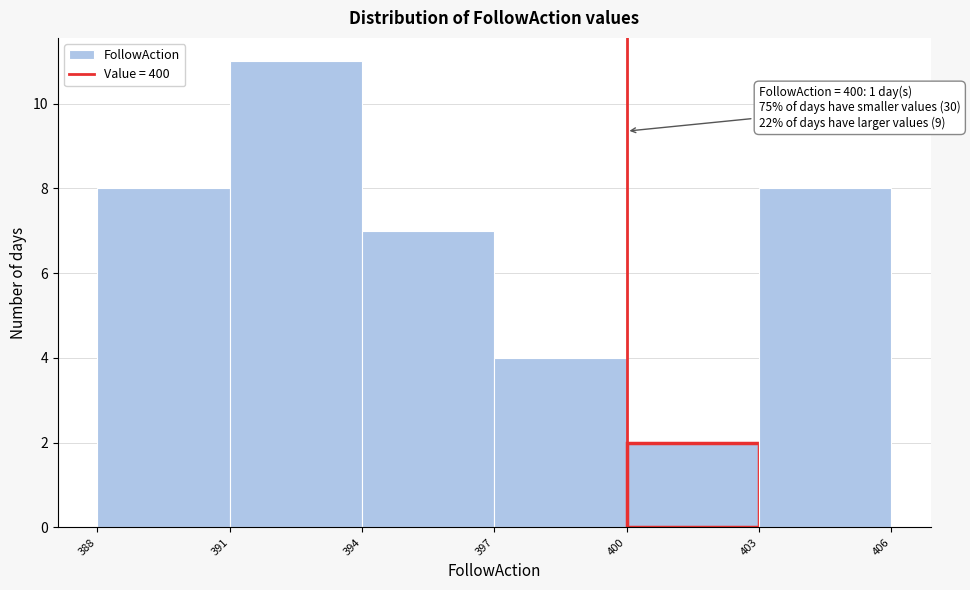

Over which range of the x-axis is the bar tallest?

391 to 394